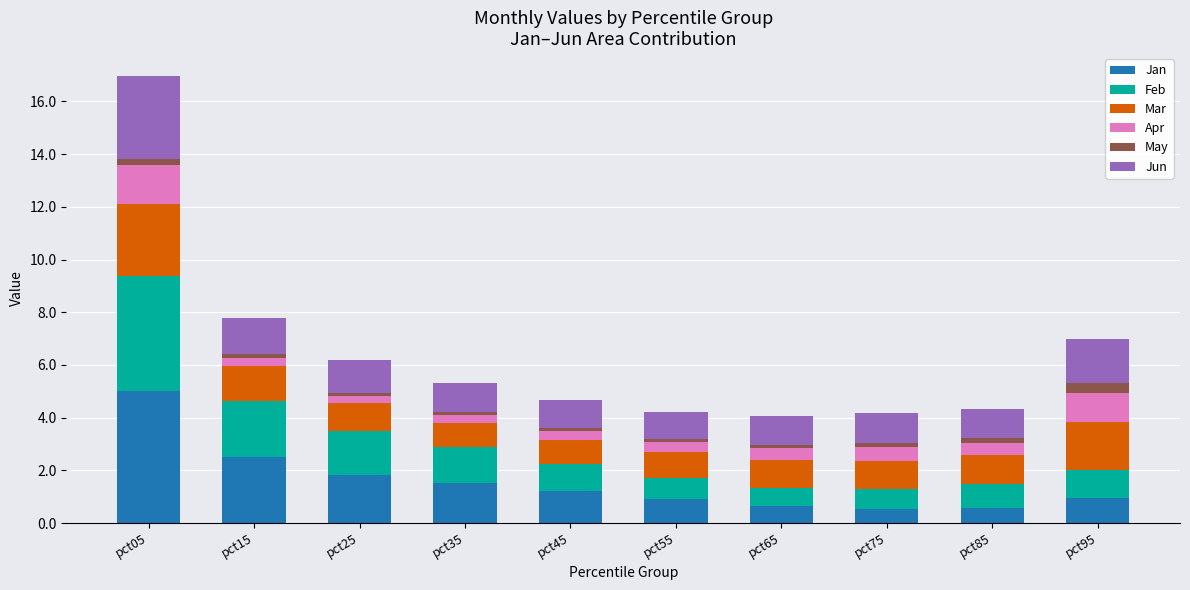

The value of Jan at pct75 is 0.5. True or false?

True